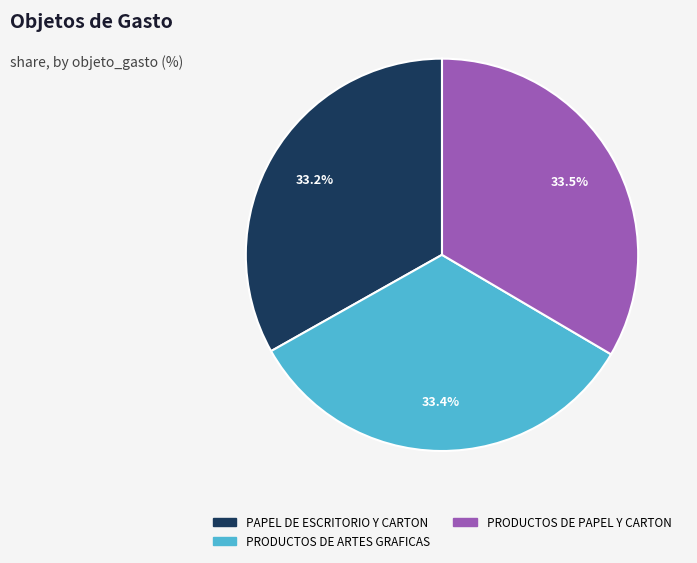

To the nearest percent, what percentage of the pie is PAPEL DE ESCRITORIO Y CARTON?

33%